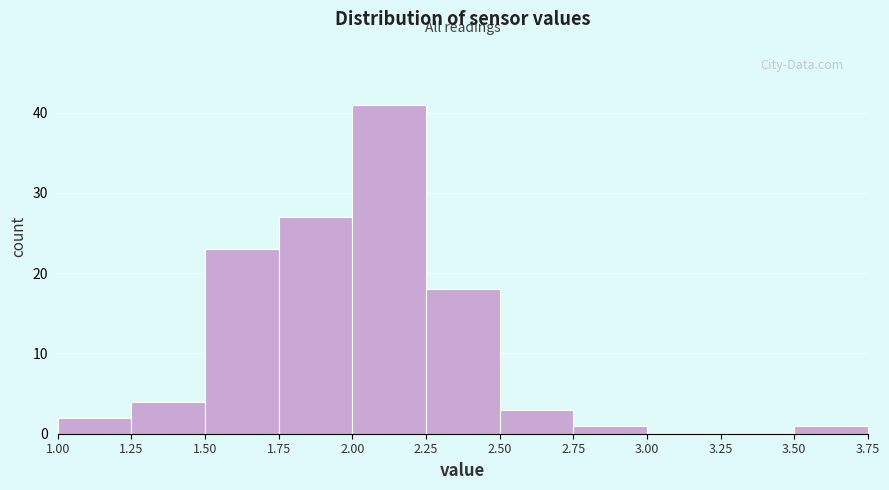

Reading left to right, transcribe this chart: for each bar, give the range it covers on the x-axis and its height. The values are not printed on the chart, so give them approximately, as read against the axis.

1.00 to 1.25: 2
1.25 to 1.50: 4
1.50 to 1.75: 23
1.75 to 2.00: 27
2.00 to 2.25: 41
2.25 to 2.50: 18
2.50 to 2.75: 3
2.75 to 3.00: 1
3.00 to 3.25: 0
3.25 to 3.50: 0
3.50 to 3.75: 1